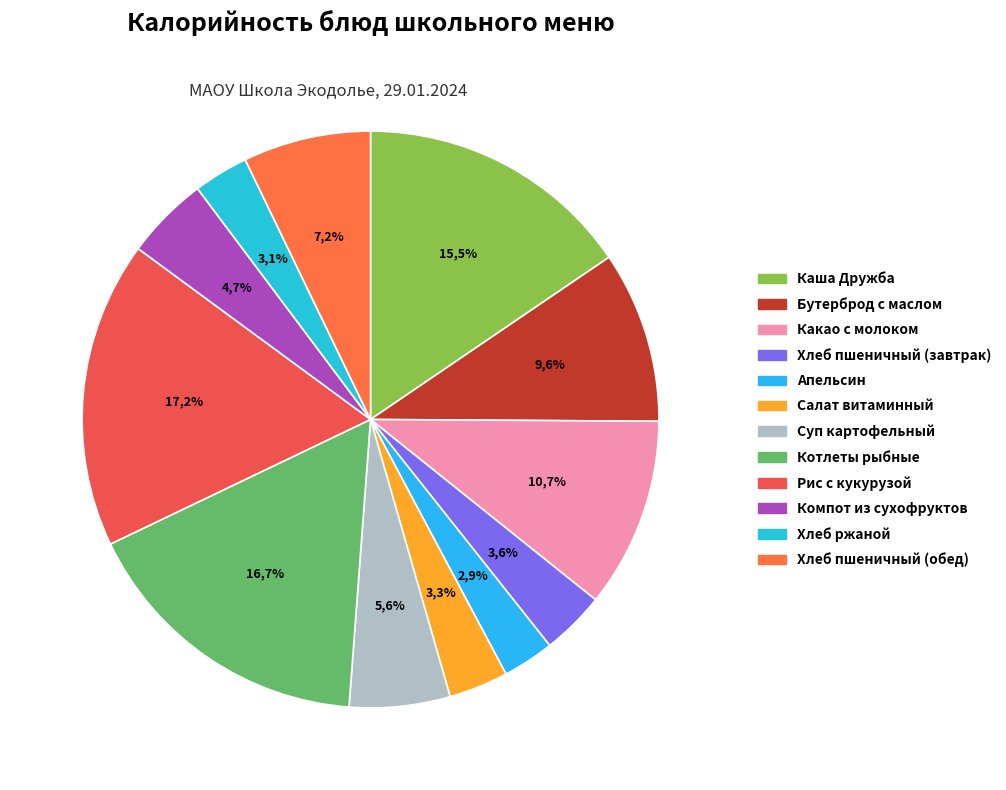

Does Апельсин represent more than half of the total?

No